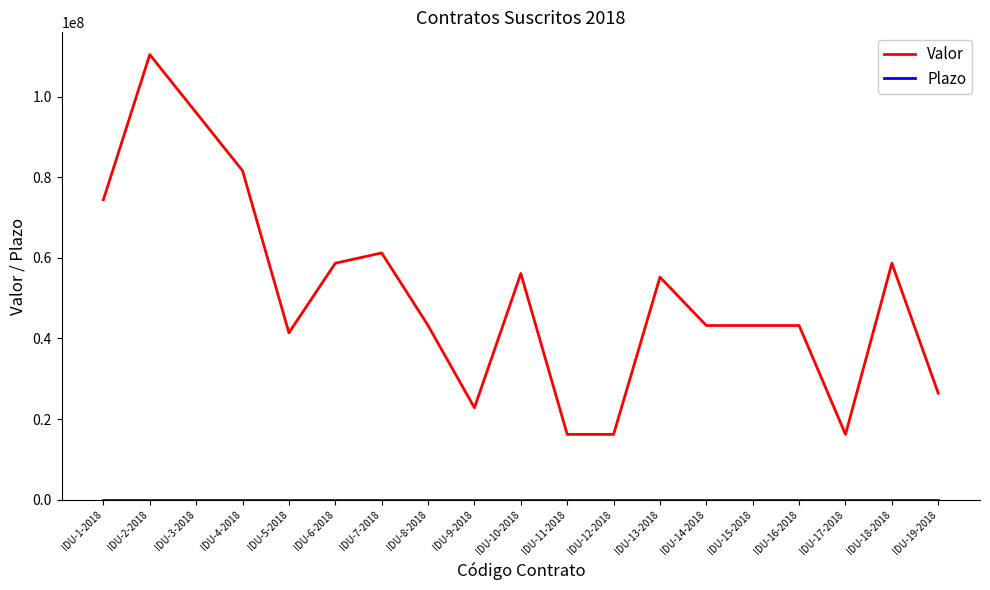

Which label corresponds to the largest value in the chart?

IDU-2-2018